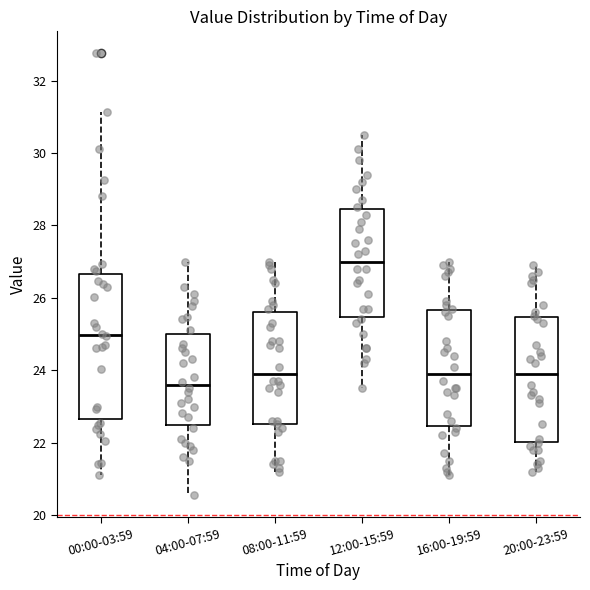

Where does the lower whisker of the box for 16:00-19:59 end on the y-axis? The values are not printed on the chart, so give them approximately, as read against the axis.

21.2